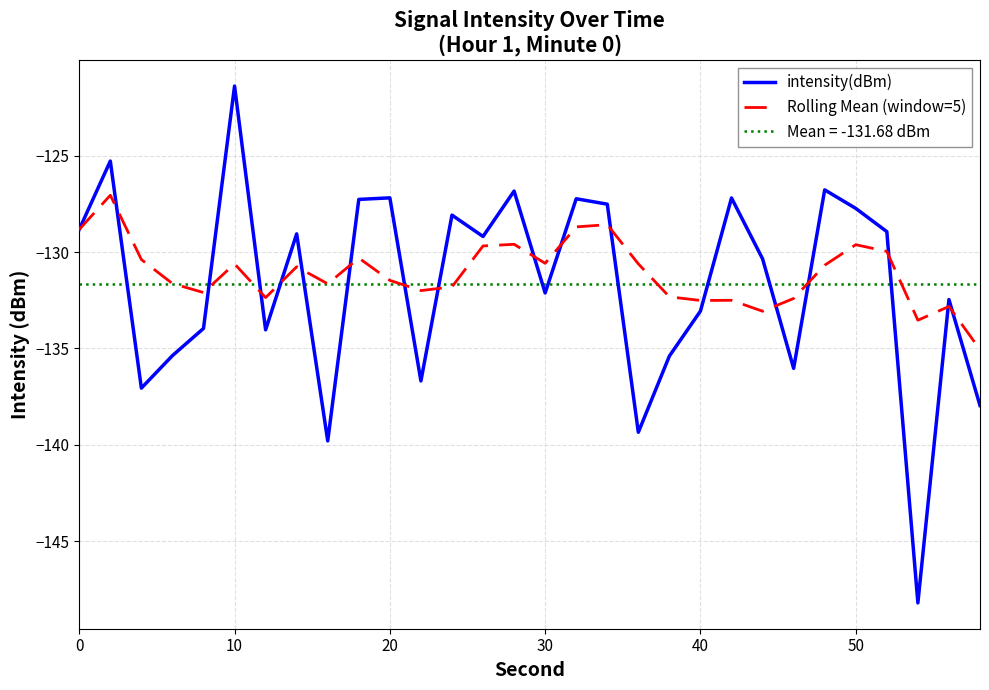

How many lines are shown in the chart?

2